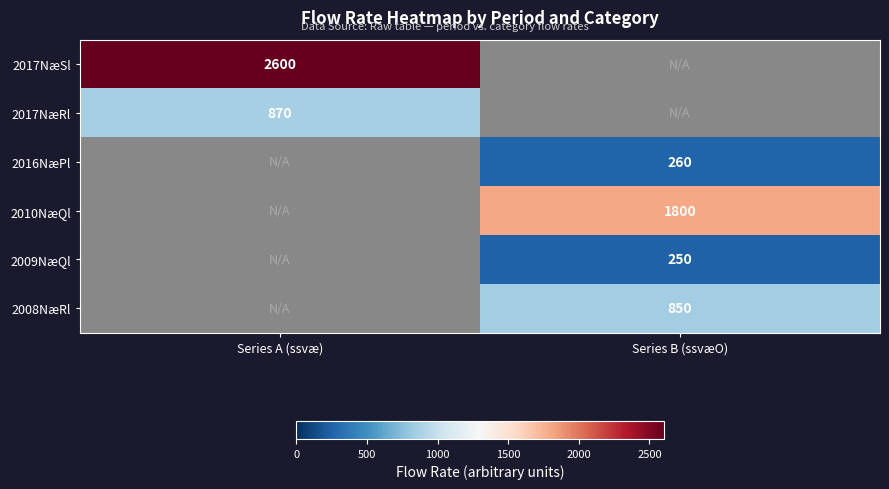

What is the difference between the highest and lowest values at Series A (ssvæ)?

1730.0